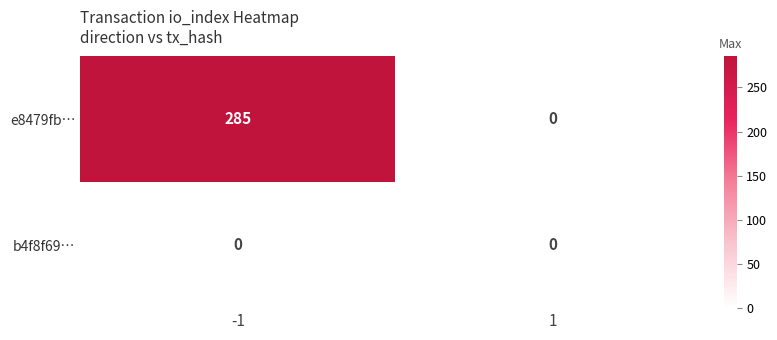

How many data points does each series have?

2